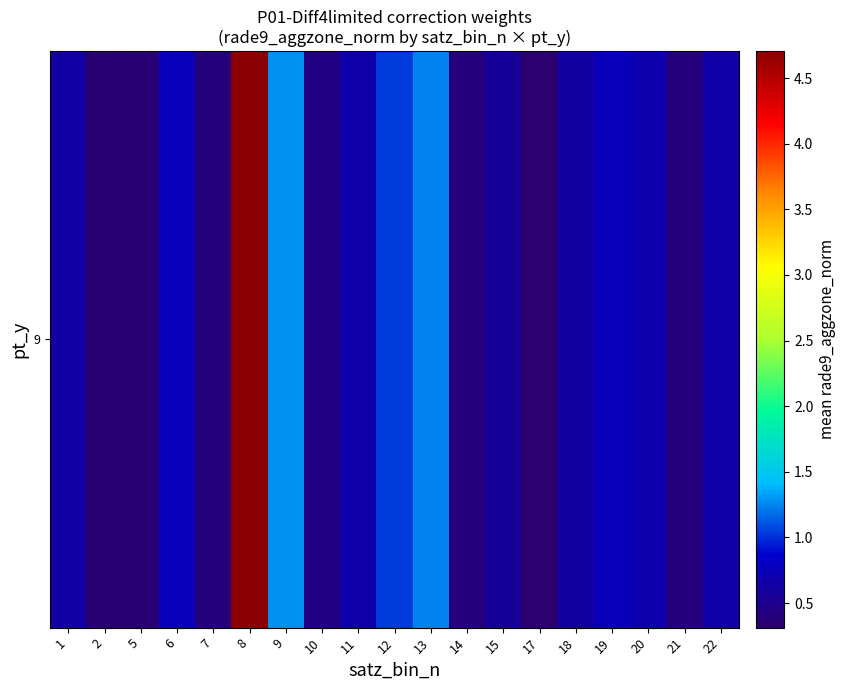

Is it true that the value at 18 is 0.1?

False